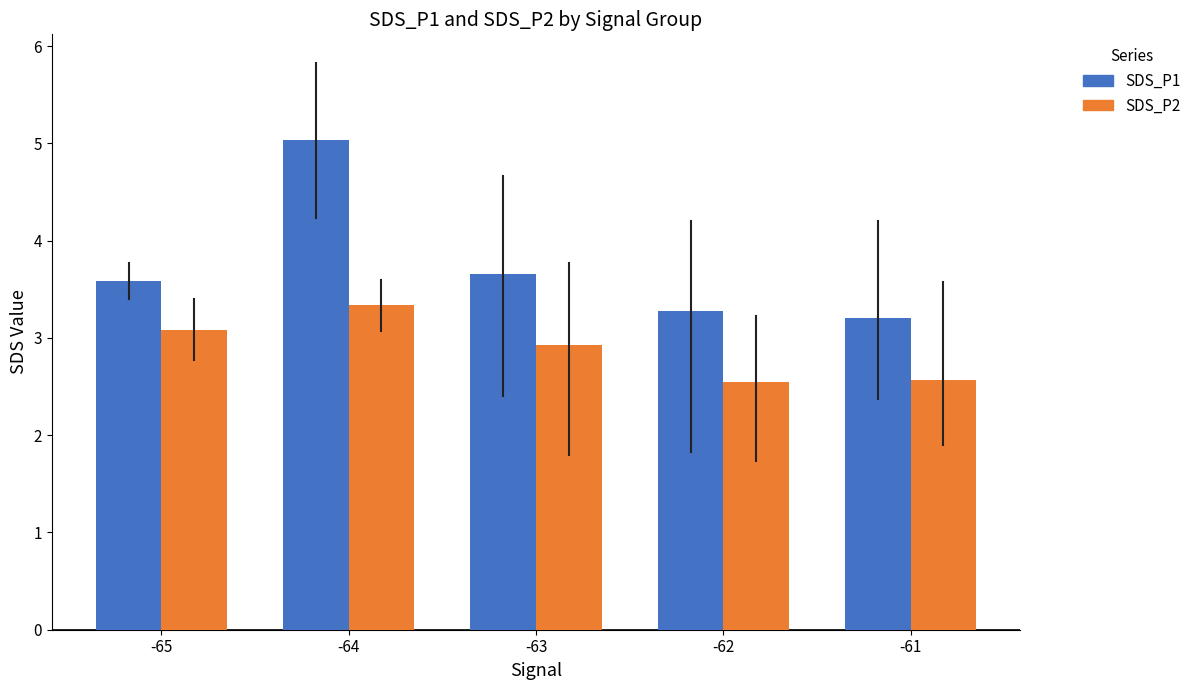

At -63, list the series in order from largest to smallest.

SDS_P1, SDS_P2